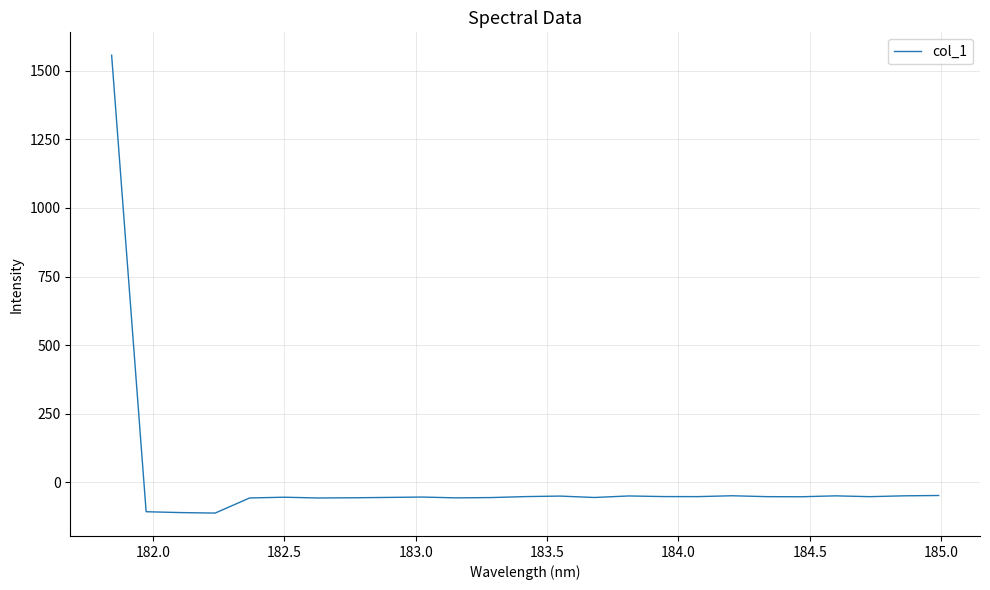

What is the greatest value displayed?

1556.9